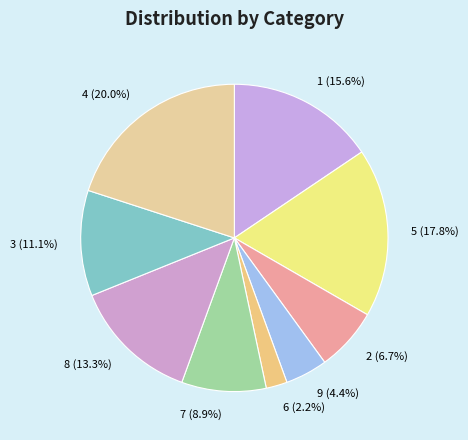

Rank the categories by value from lowest to highest.

6, 9, 2, 7, 3, 8, 1, 5, 4